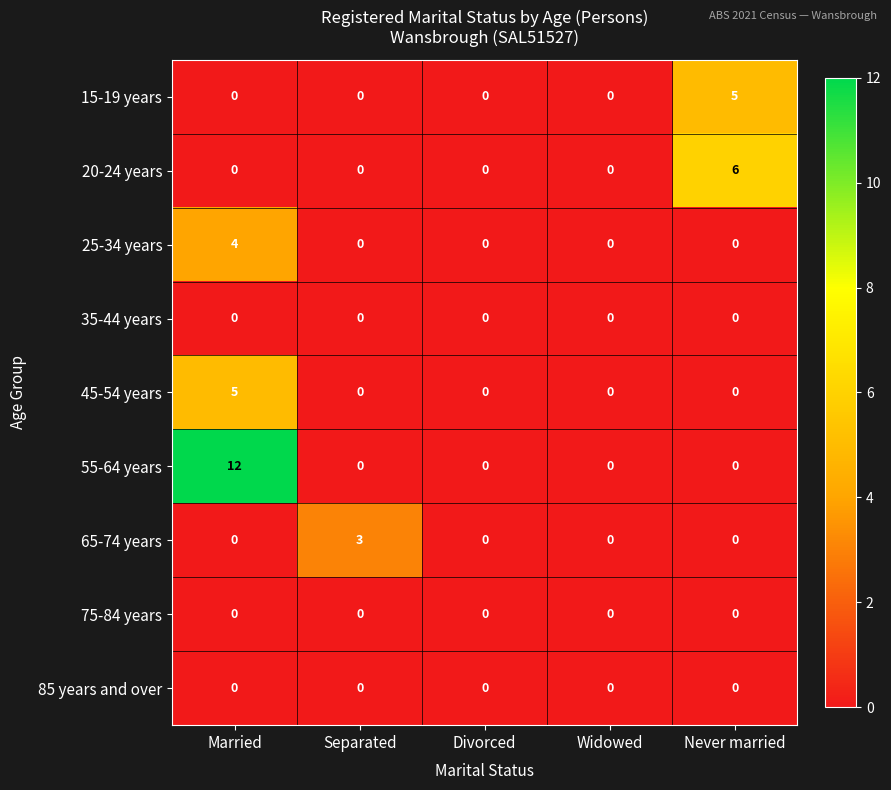

How many series are shown in this chart?

9